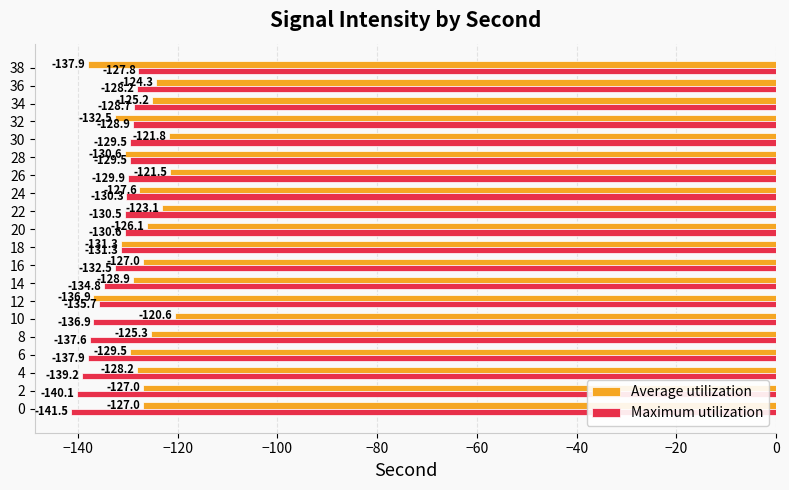

What is the difference between the maximum and minimum values in the Maximum utilization series?

13.6